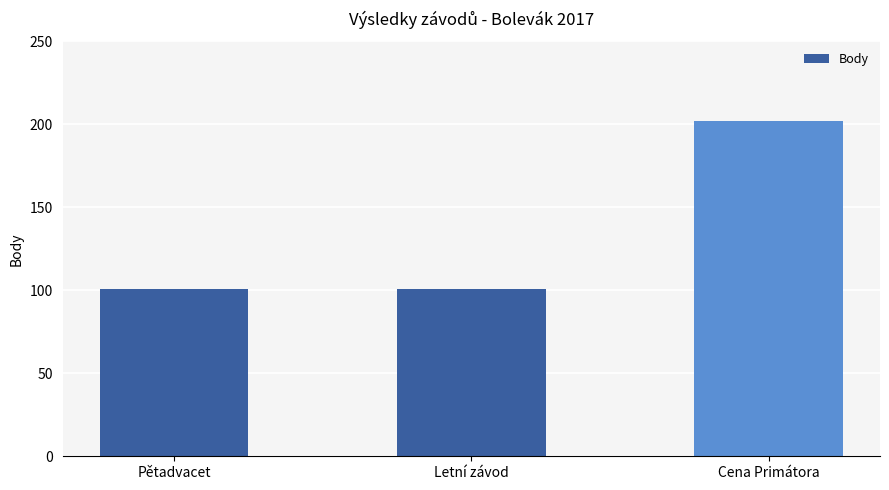

Are the bars horizontal?

No